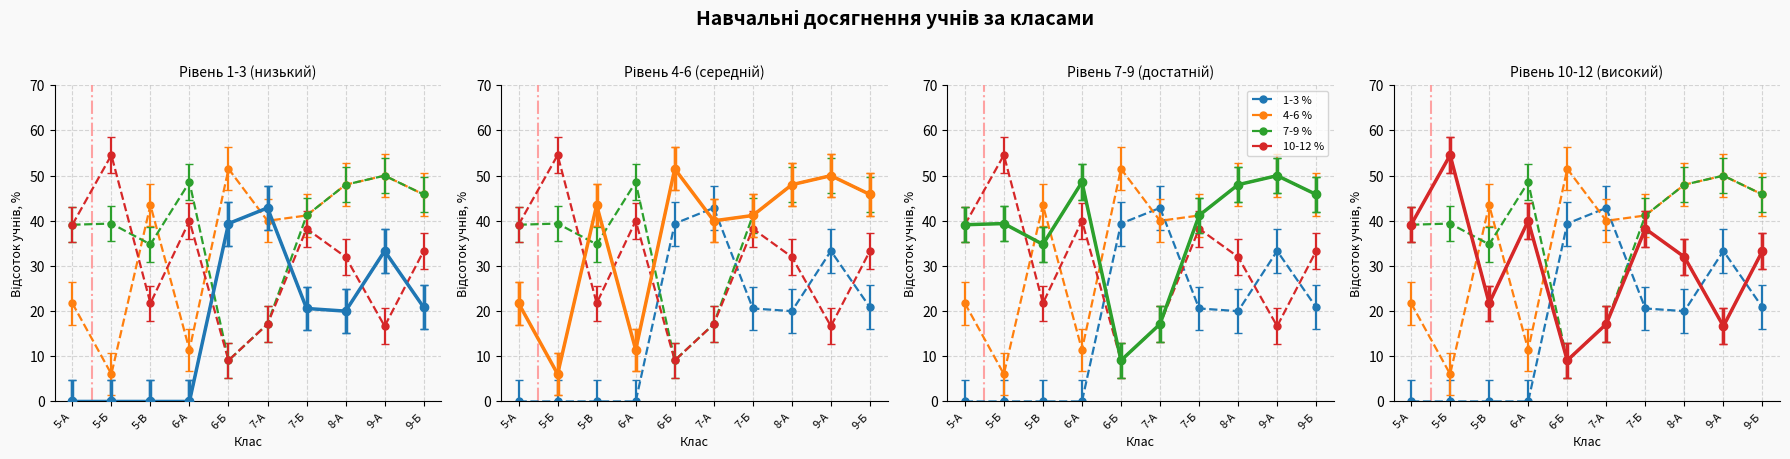

Between which two adjacent categories do 4-6 % and 1-3 % first intersect?

6-Б and 7-А